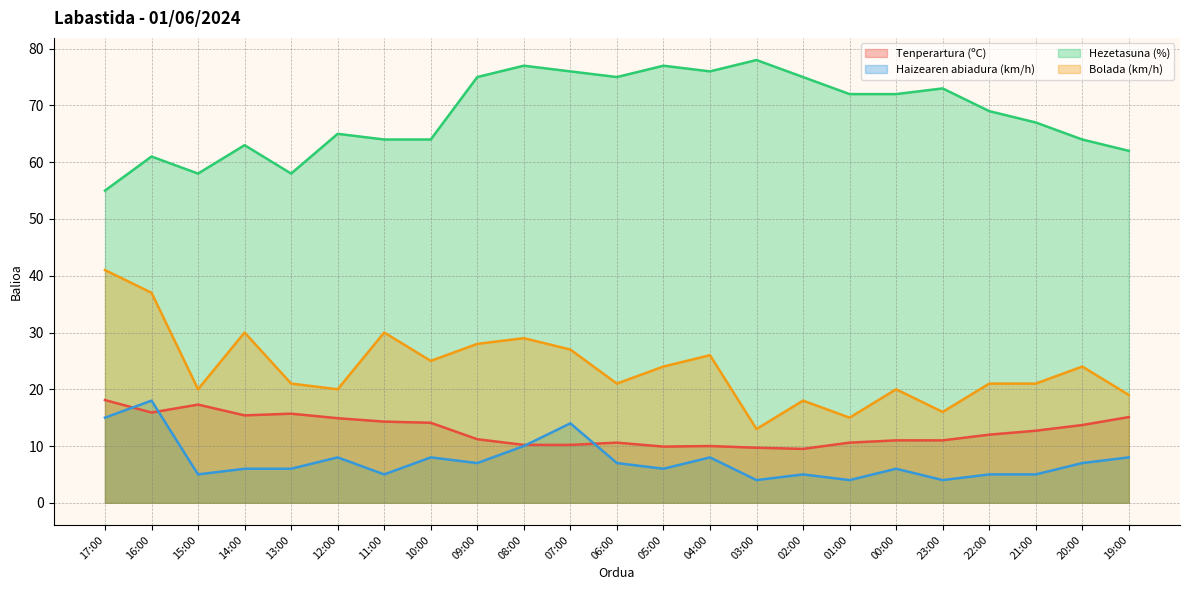

Reading left to right, extract all data points from this chart.

Tenperartura (ºC): 18.1	15.9	17.3	15.4	15.7	14.9	14.3	14.1	11.2	10.2	10.2	10.6	9.9	10.0	9.7	9.5	10.6	11.0	11.0	12.0	12.7	13.7	15.1
Haizearen abiadura (km/h): 15.0	18.0	5.0	6.0	6.0	8.0	5.0	8.0	7.0	10.0	14.0	7.0	6.0	8.0	4.0	5.0	4.0	6.0	4.0	5.0	5.0	7.0	8.0
Hezetasuna (%): 55.0	61.0	58.0	63.0	58.0	65.0	64.0	64.0	75.0	77.0	76.0	75.0	77.0	76.0	78.0	75.0	72.0	72.0	73.0	69.0	67.0	64.0	62.0
Bolada (km/h): 41.0	37.0	20.0	30.0	21.0	20.0	30.0	25.0	28.0	29.0	27.0	21.0	24.0	26.0	13.0	18.0	15.0	20.0	16.0	21.0	21.0	24.0	19.0